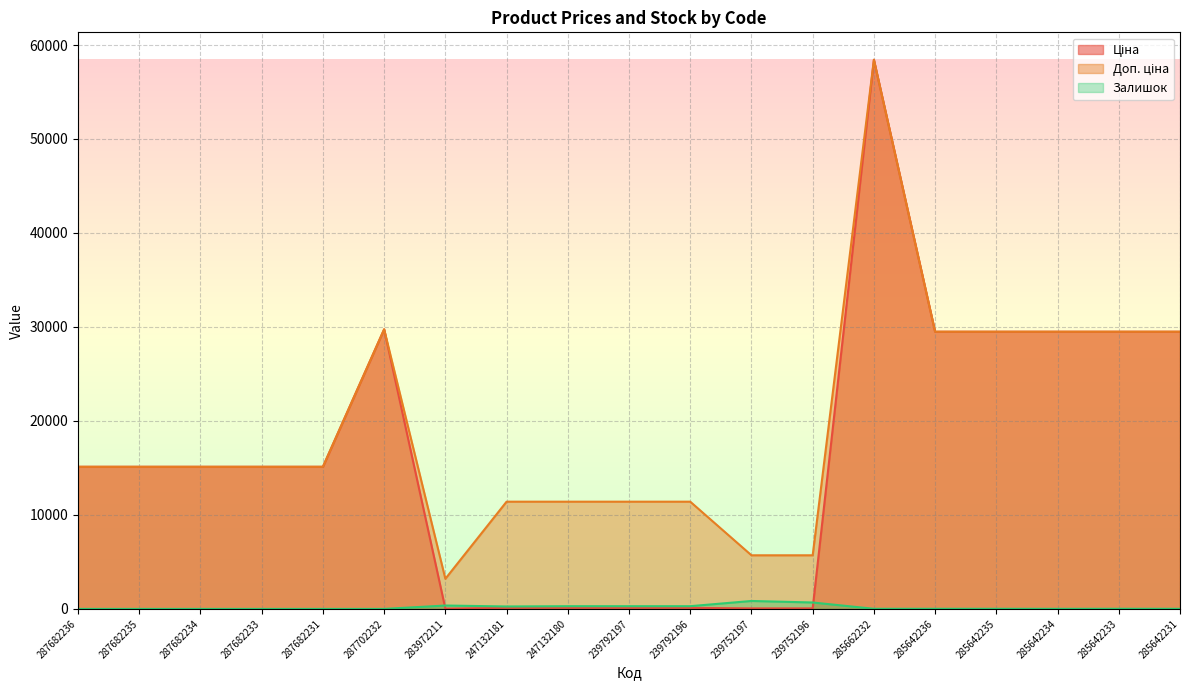

Which series has the widest spread of values?

Ціна